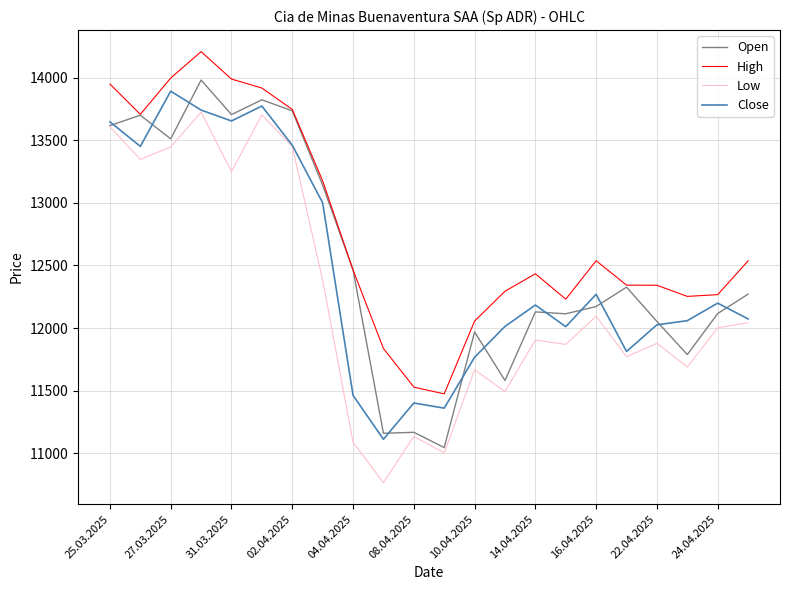

What is the smallest value displayed?

10765